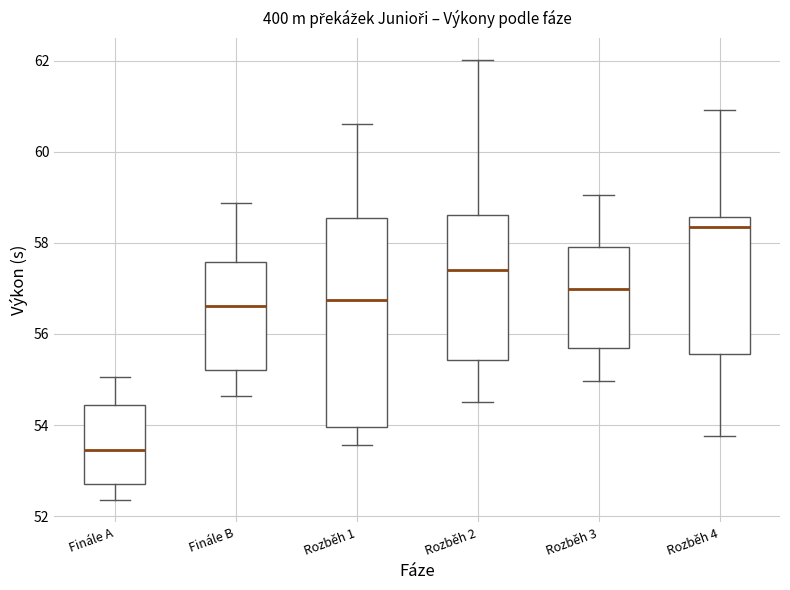

Reading left to right, read every box against the y-axis: the position of its median line, the range the box covers, and the ends of its whiskers. The values are not printed on the chart, so give them approximately, as read against the axis.

Finále A: median 53.4, box 52.6 to 54.4, whiskers 52.4 to 55.0
Finále B: median 56.6, box 55.2 to 57.6, whiskers 54.6 to 58.8
Rozběh 1: median 56.8, box 54.0 to 58.6, whiskers 53.6 to 60.6
Rozběh 2: median 57.4, box 55.4 to 58.6, whiskers 54.6 to 62.0
Rozběh 3: median 57.0, box 55.6 to 58.0, whiskers 55.0 to 59.0
Rozběh 4: median 58.4, box 55.6 to 58.6, whiskers 53.8 to 61.0